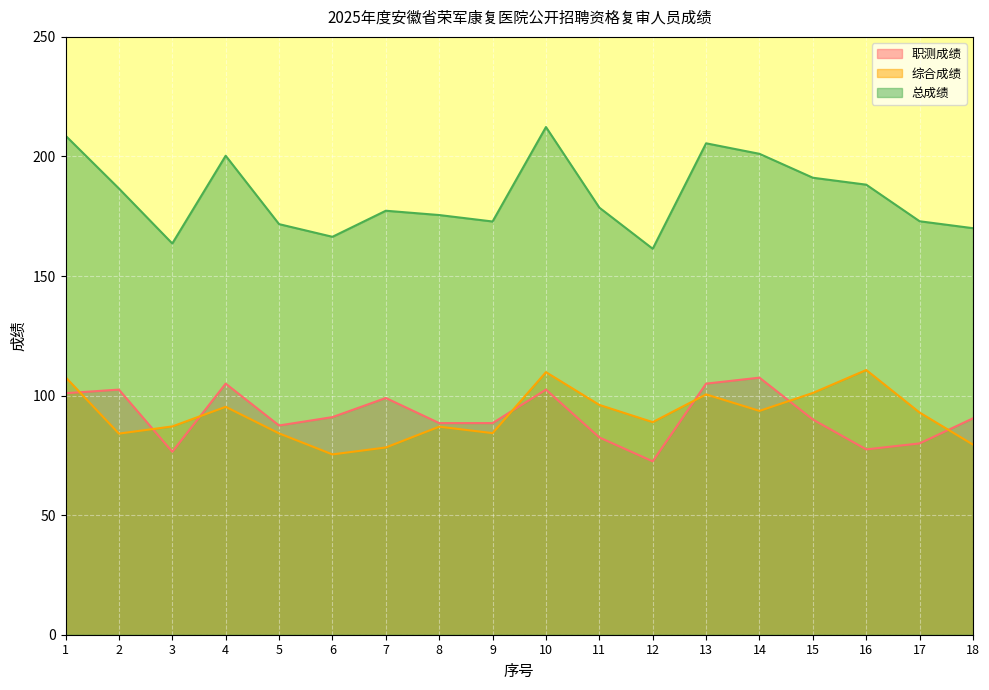

What are all the series names shown in the legend?

职测成绩, 综合成绩, 总成绩